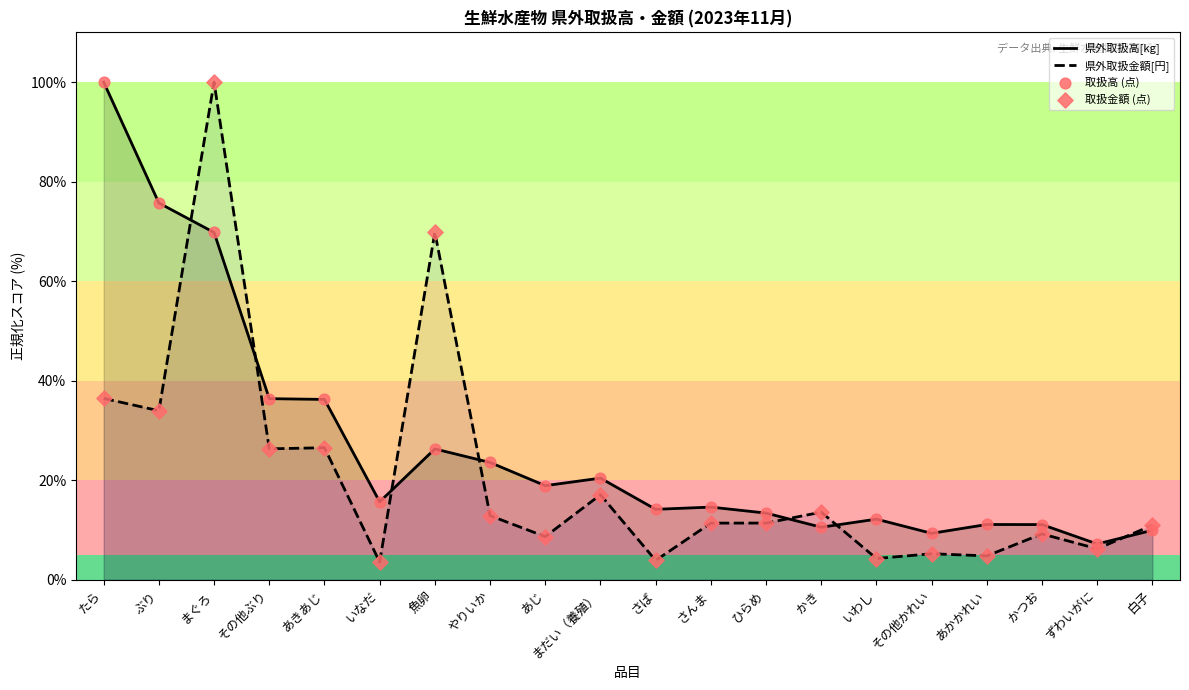

Which series has the largest total across all categories?

県外取扱高[kg]